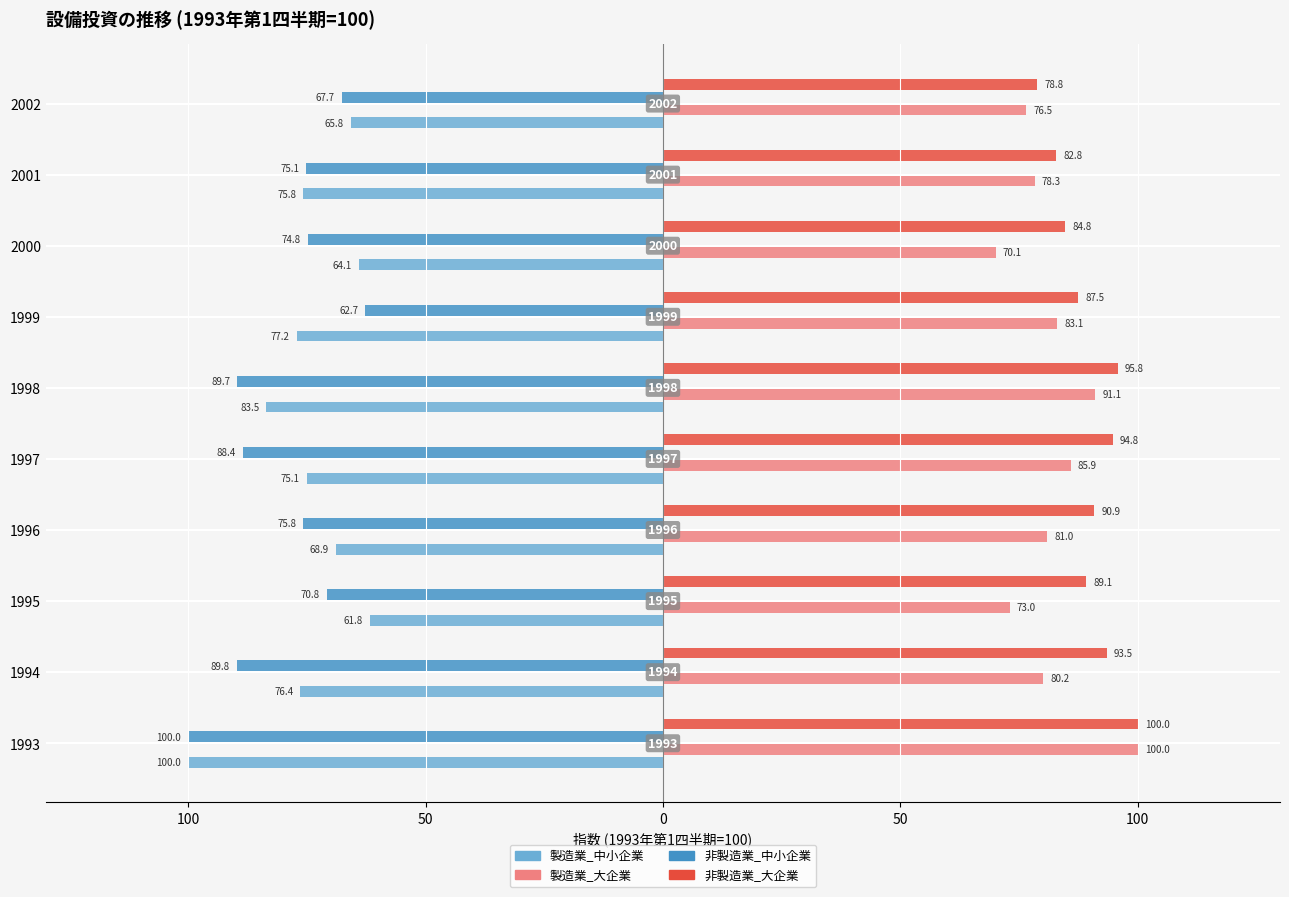

What are all the series names shown in the legend?

製造業_中小企業, 製造業_大企業, 非製造業_中小企業, 非製造業_大企業